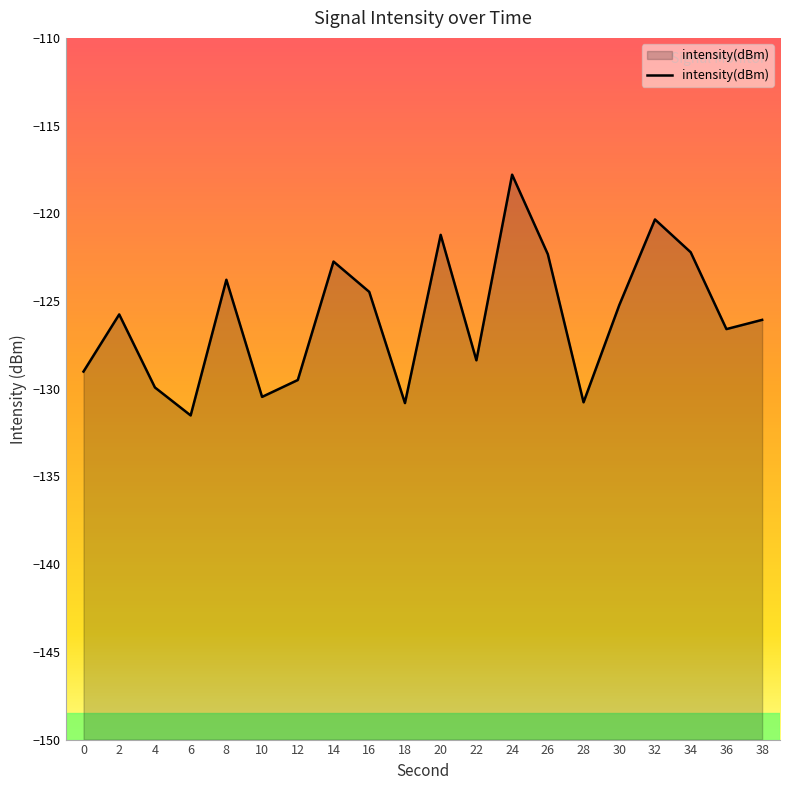

What is the smallest value displayed?

-131.5